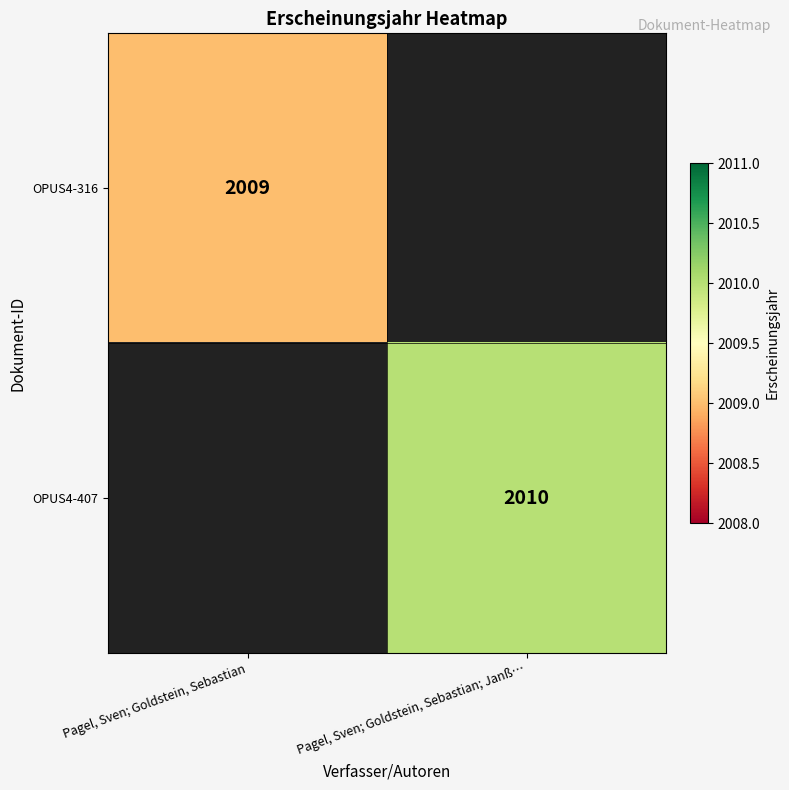

Is it true that OPUS4-407 equals 2010 at Pagel, Sven; Goldstein, Sebastian; Janß…?

True